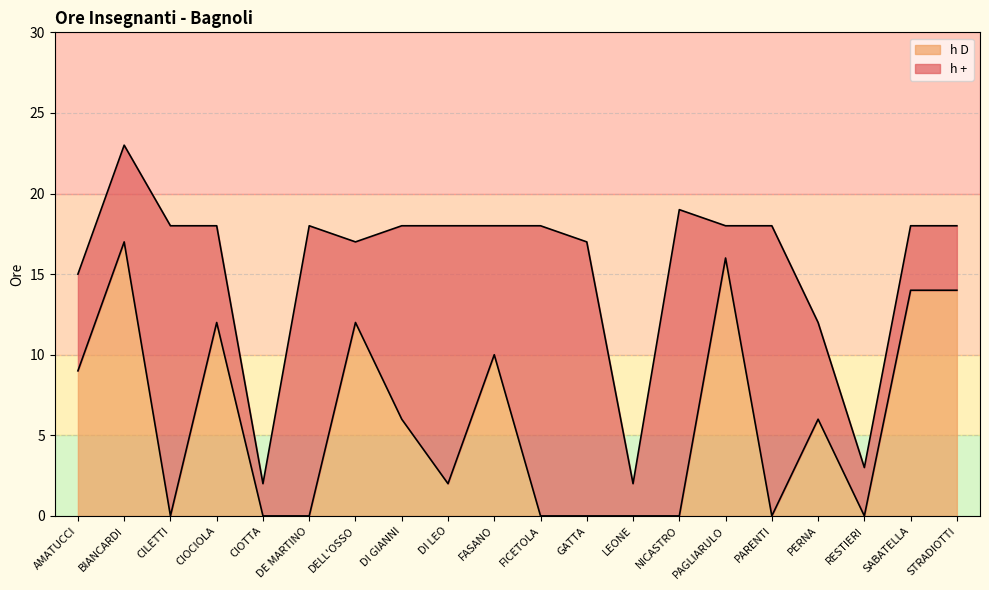

What is the difference between the second highest and second lowest values?

16